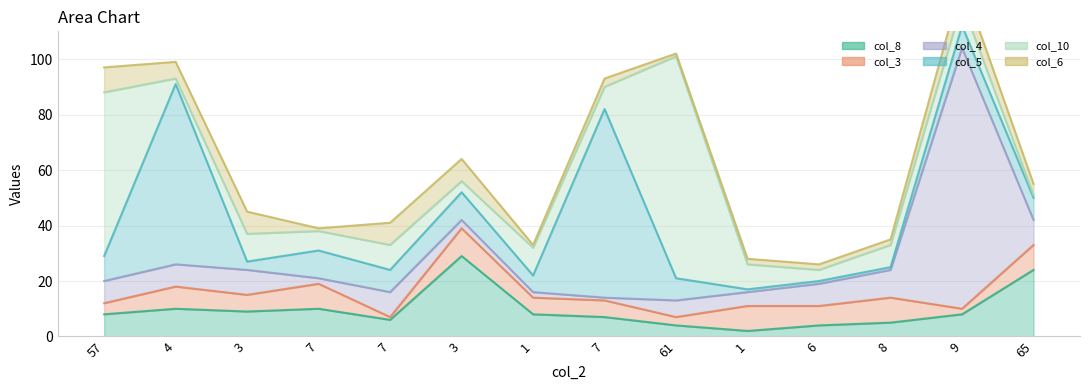

Which series ends up on top after the final intersection of col_4 and col_3?

col_4